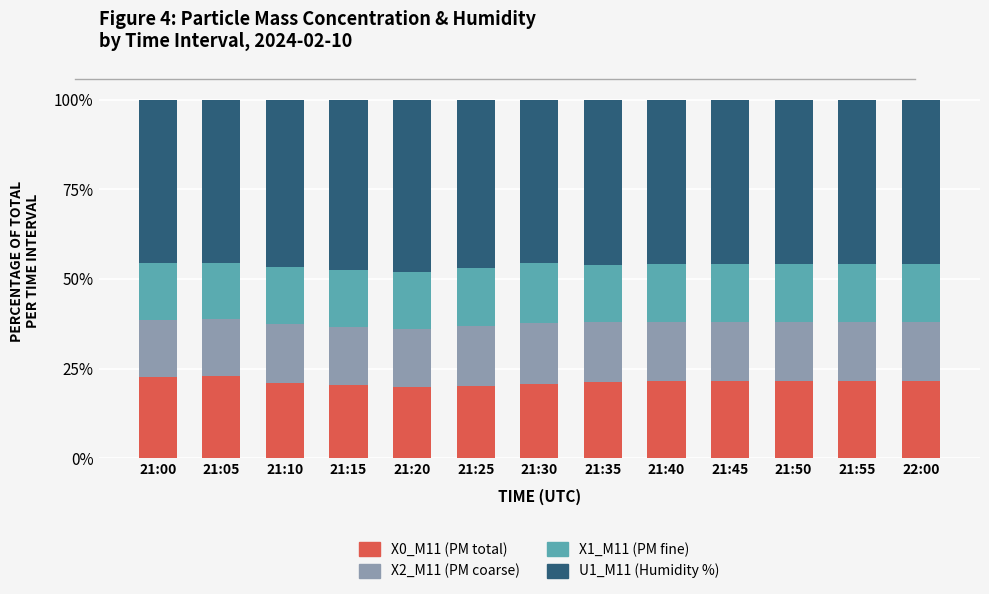

What is the total value across all series at 21:35?

100.0